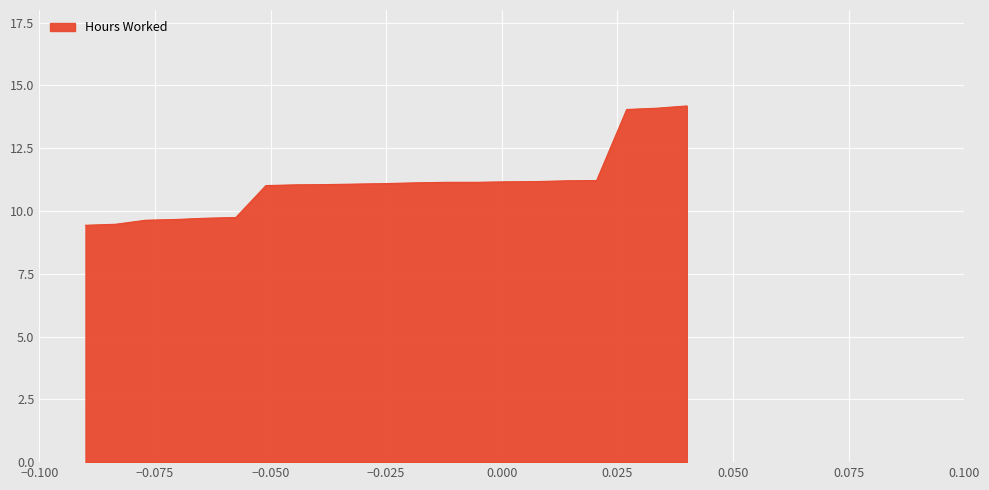

What is the minimum value shown in the chart?

9.4